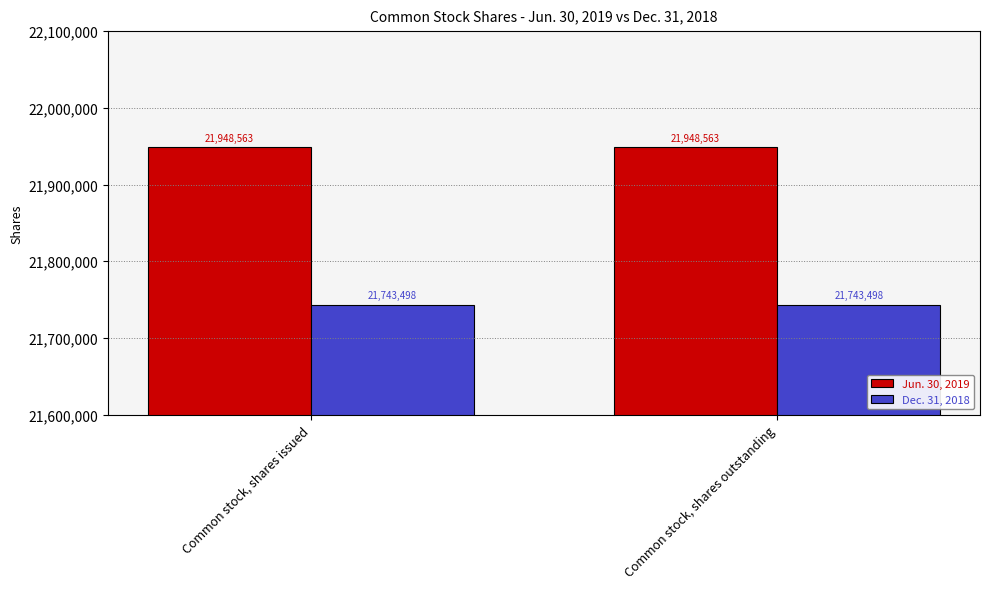

What is the minimum value for Dec. 31, 2018?

21743498